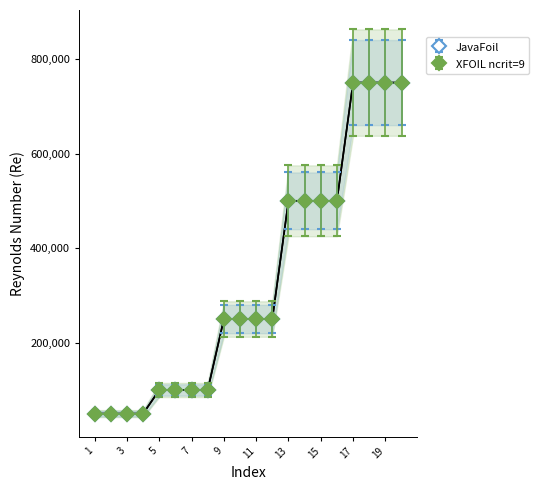

Which series has the largest total across all categories?

JavaFoil